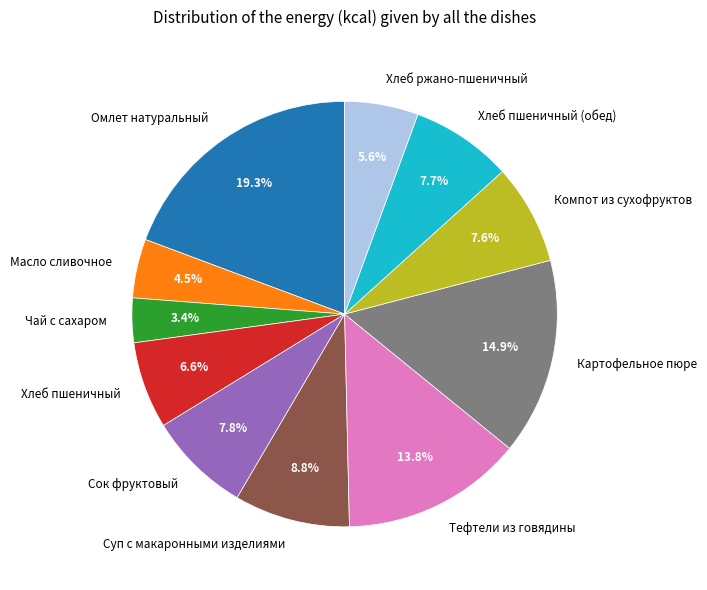

To the nearest percent, what portion does Хлеб пшеничный (обед) represent?

8%